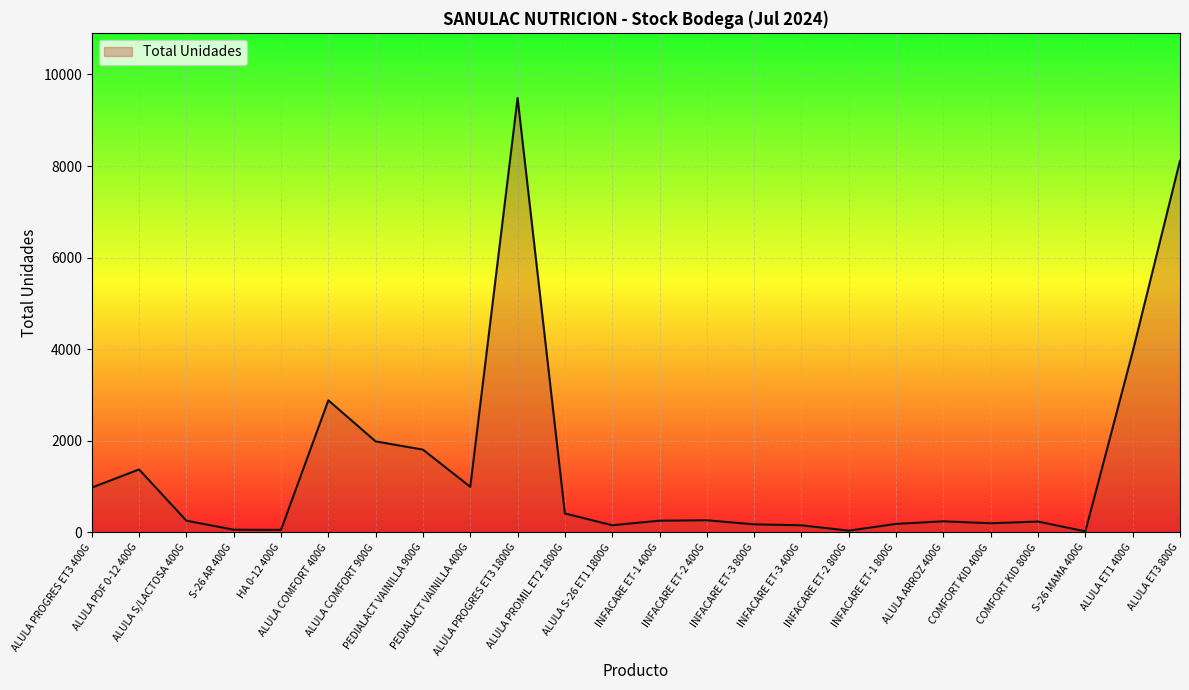

How many categories are shown in the chart?

24